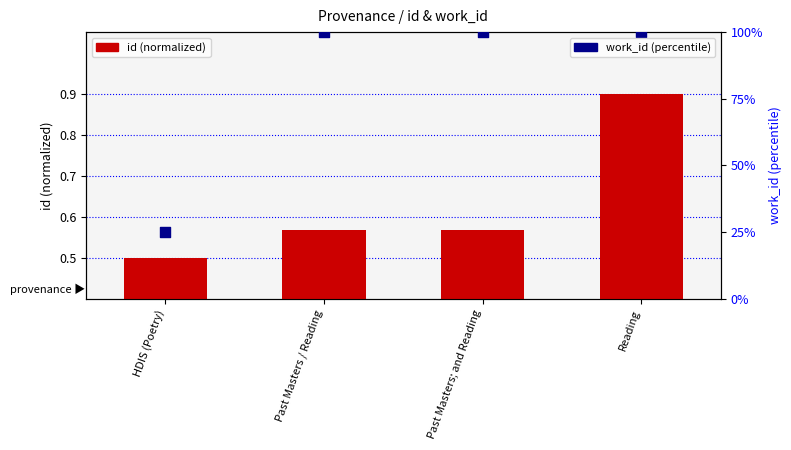

At how many categories does at least one series exceed 16?

4